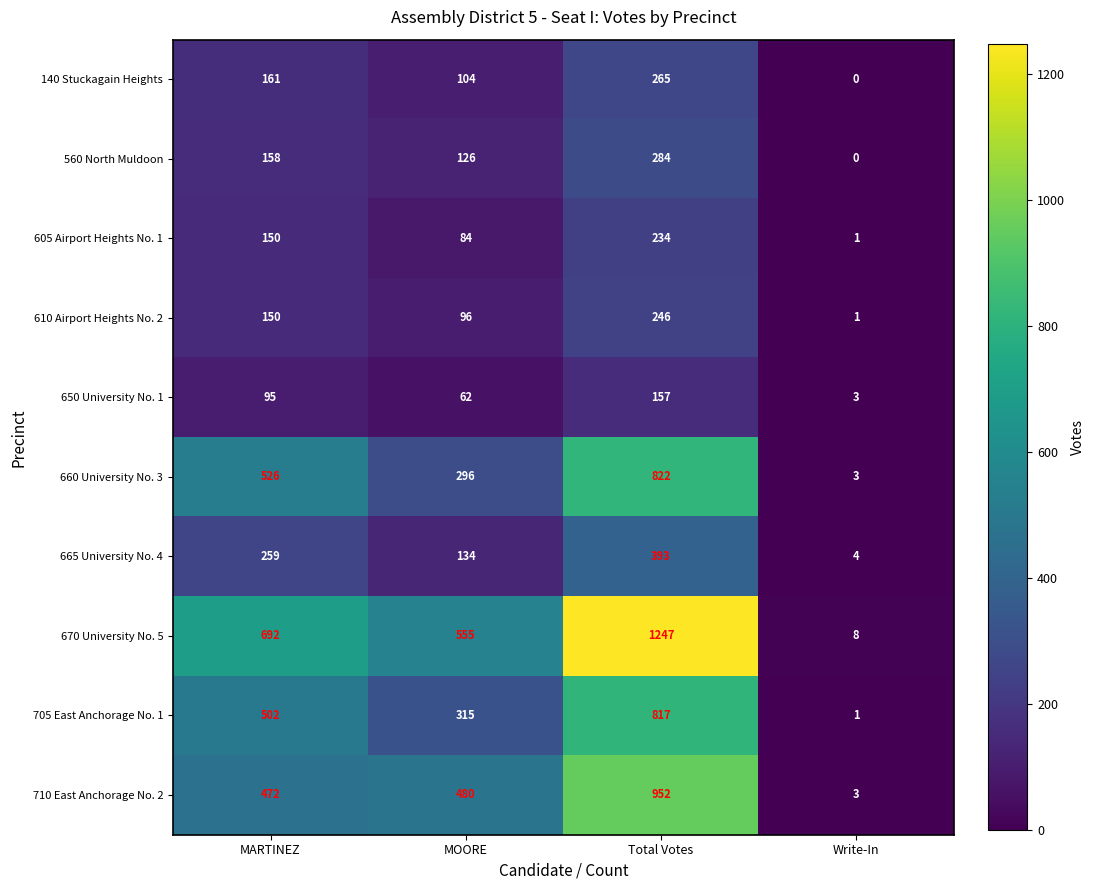

The 650 University No. 1 series shows 2 at Write-In. True or false?

False